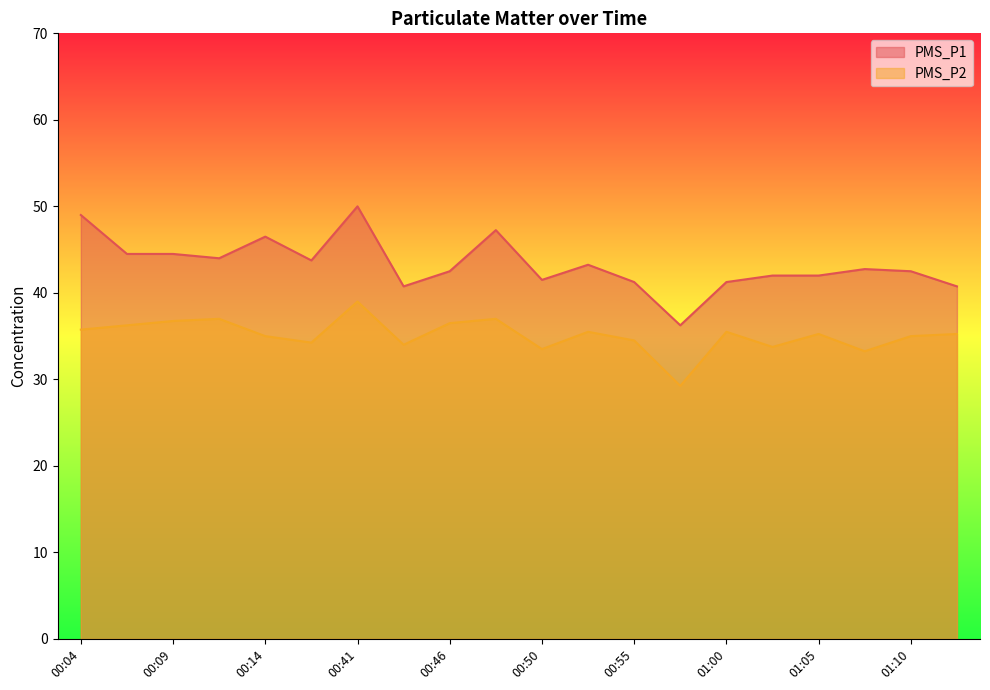

How many lines are shown in the chart?

2